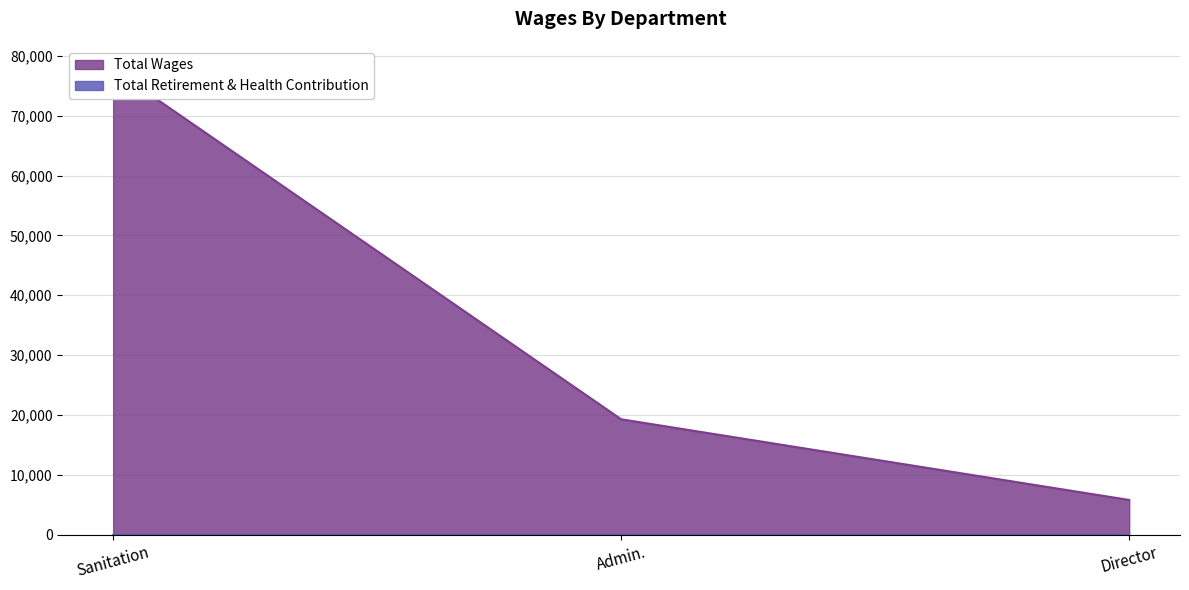

What is the change in value from Admin. to Director?

-13480